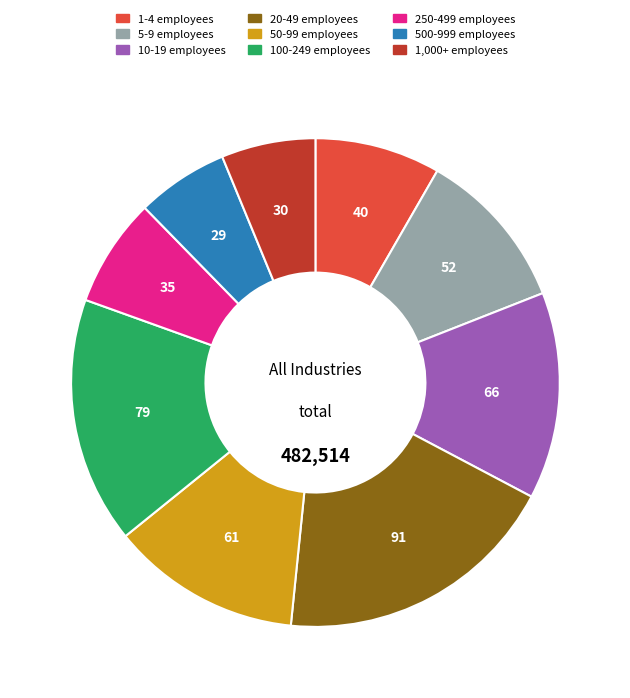

Is there any slice that represents more than half of the pie?

No